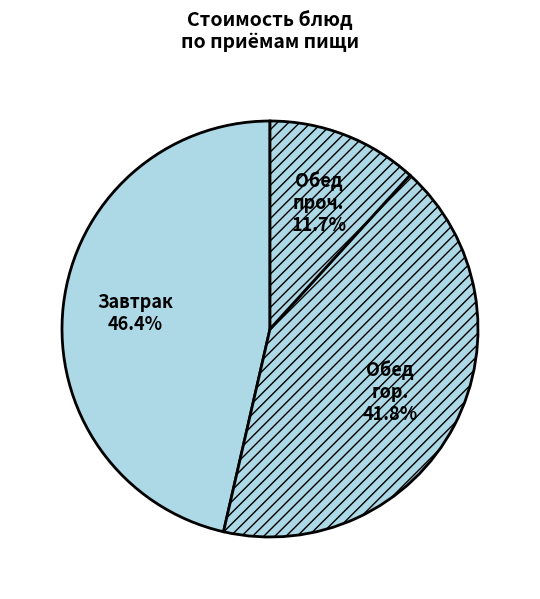

Count the number of slices in the pie.

3